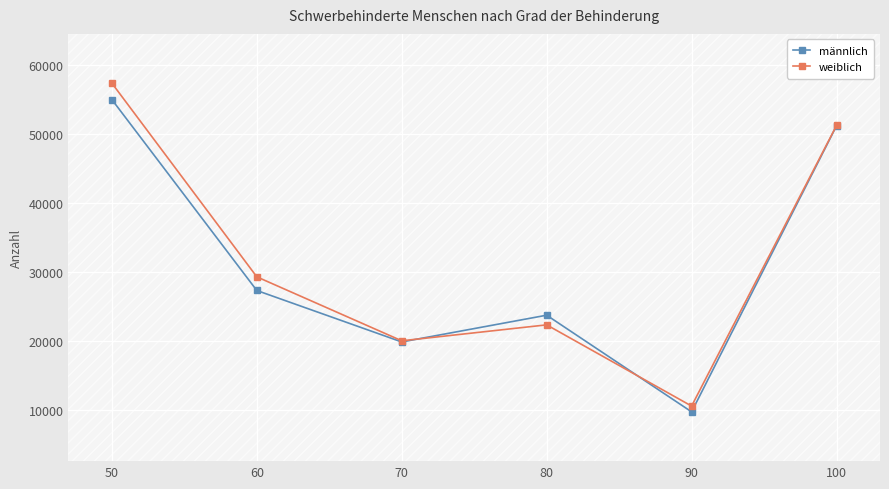

Where do männlich and weiblich first cross each other?

70 and 80